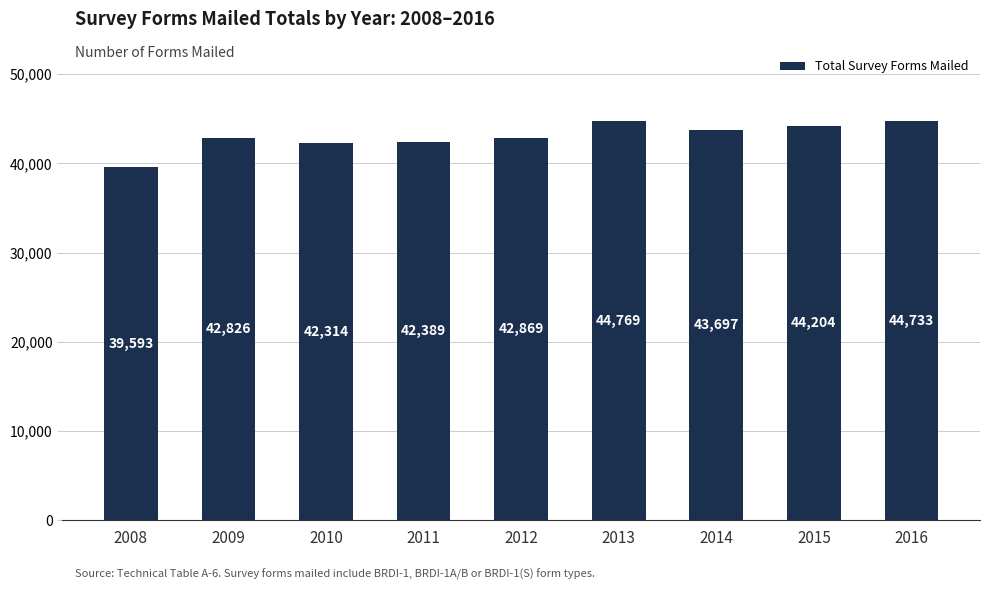

What value does the data have at 2012, to the nearest 50?

42850